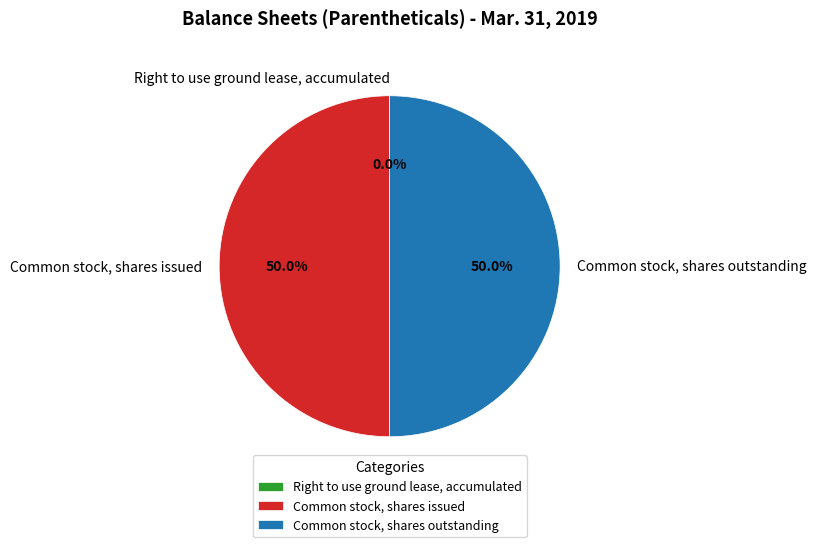

Is it true that Common stock, shares issued is 36% of the pie?

False